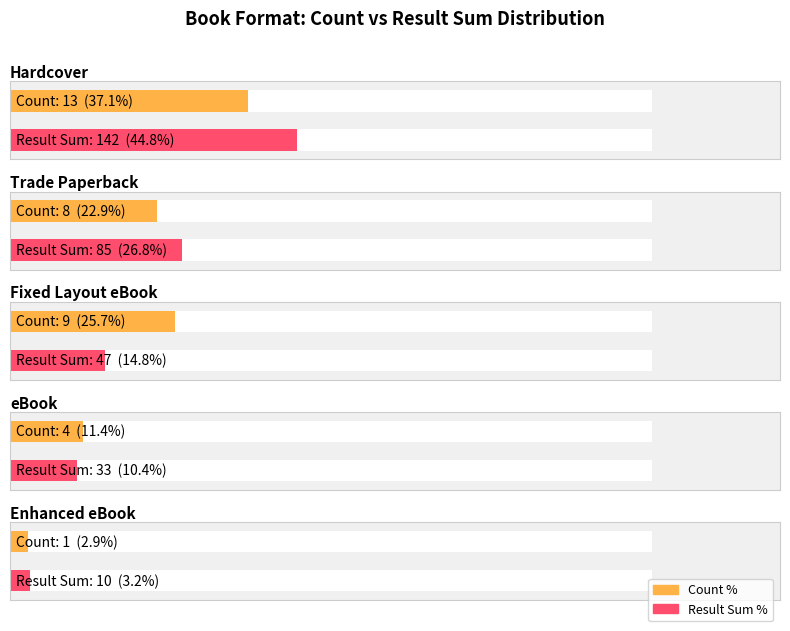

How many series are shown in this chart?

2